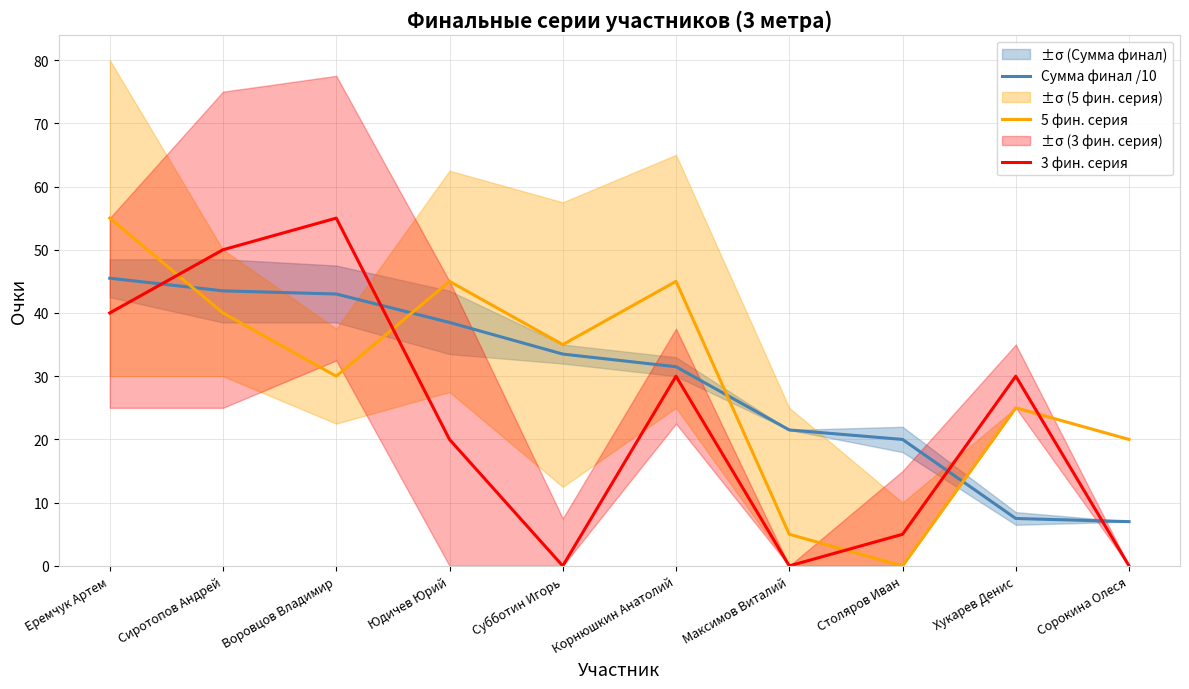

What is the difference between the second highest and minimum values in the Сумма финал /10 series?

36.5